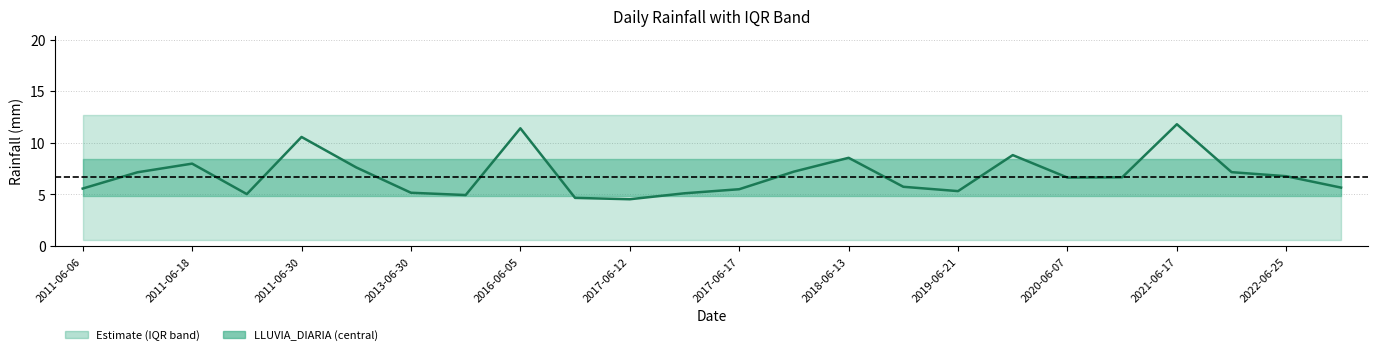

How many data points does each series have?

24